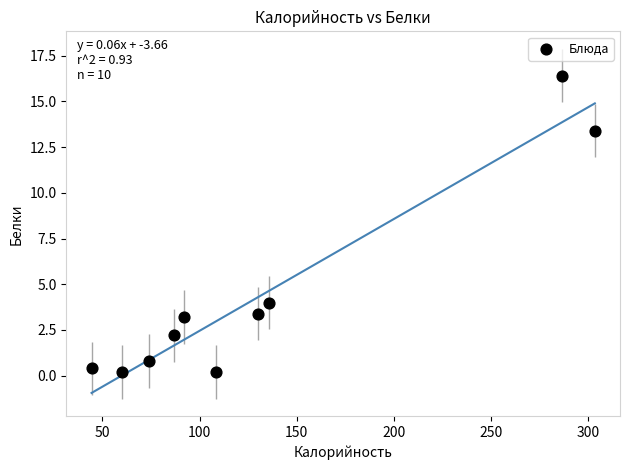

What Y value in the scatter plot is closest to 8?

4.0